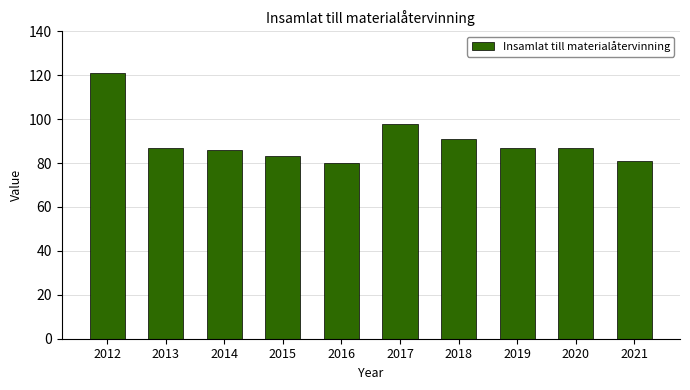

What is the value of the 4th bar from the left?

83